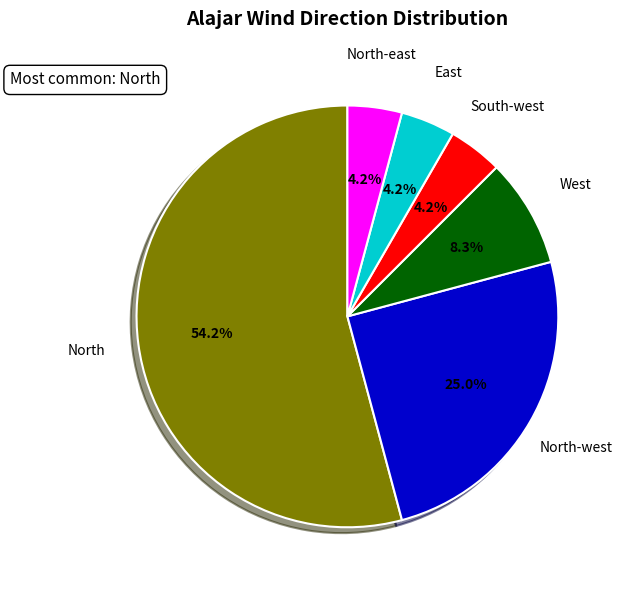

The South-west slice represents 10% of the pie. True or false?

False